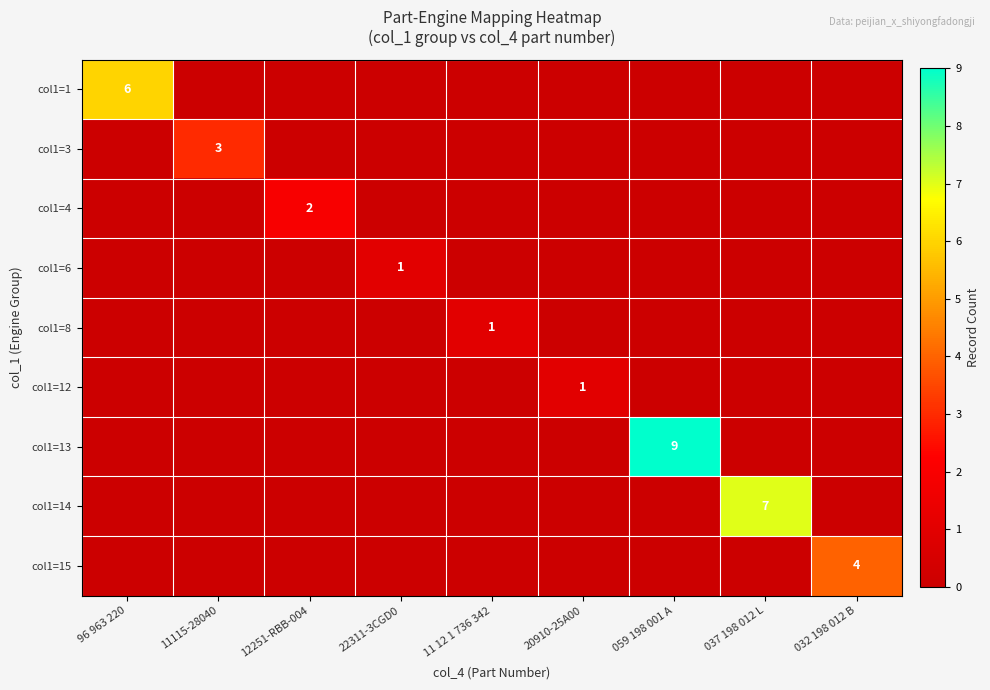

Is it true that col1=13 equals 16 at 059 198 001 A?

False